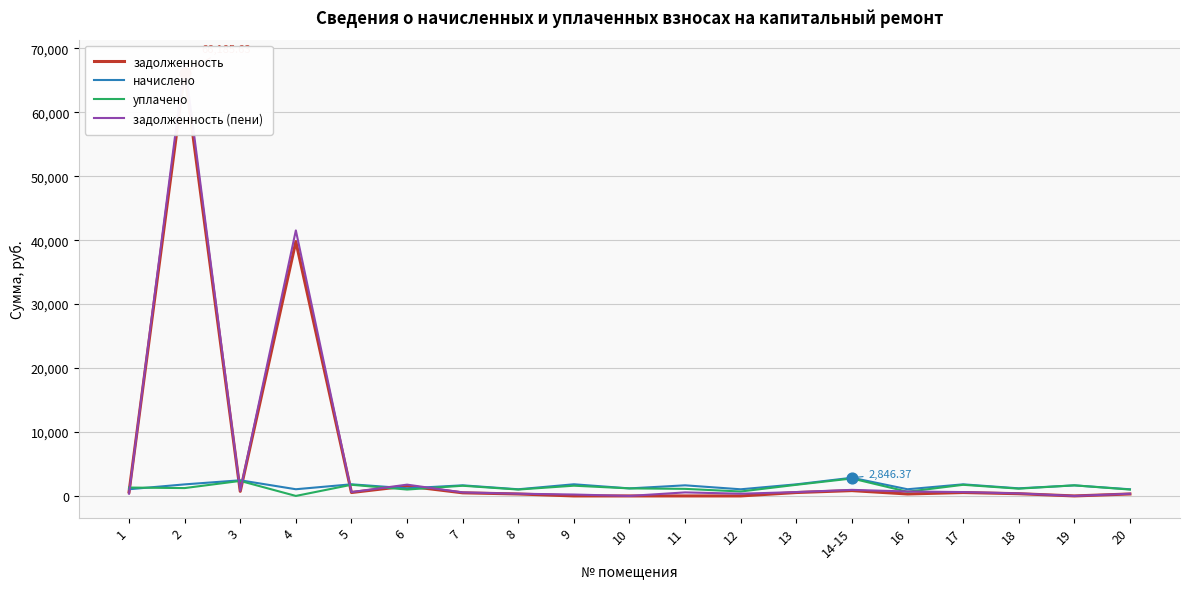

What are all the series names shown in the legend?

задолженность, начислено, уплачено, задолженность (пени)